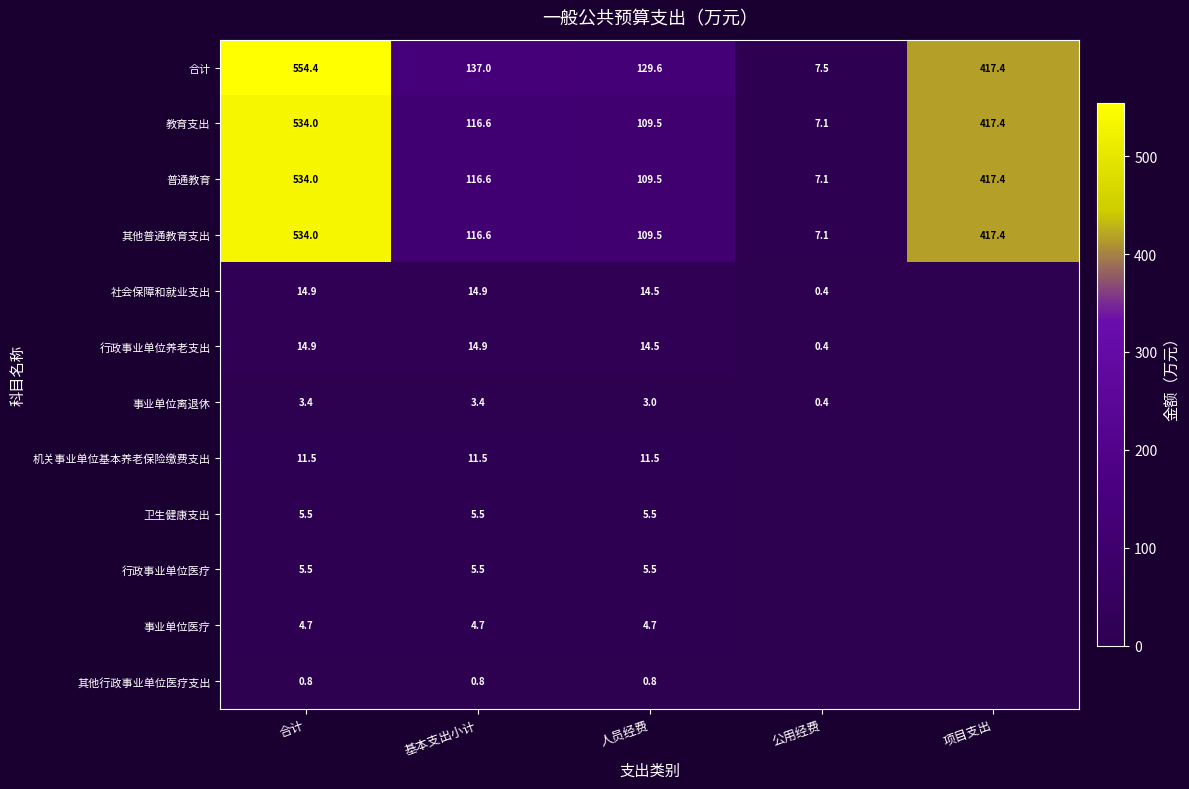

How many series are shown in this chart?

12